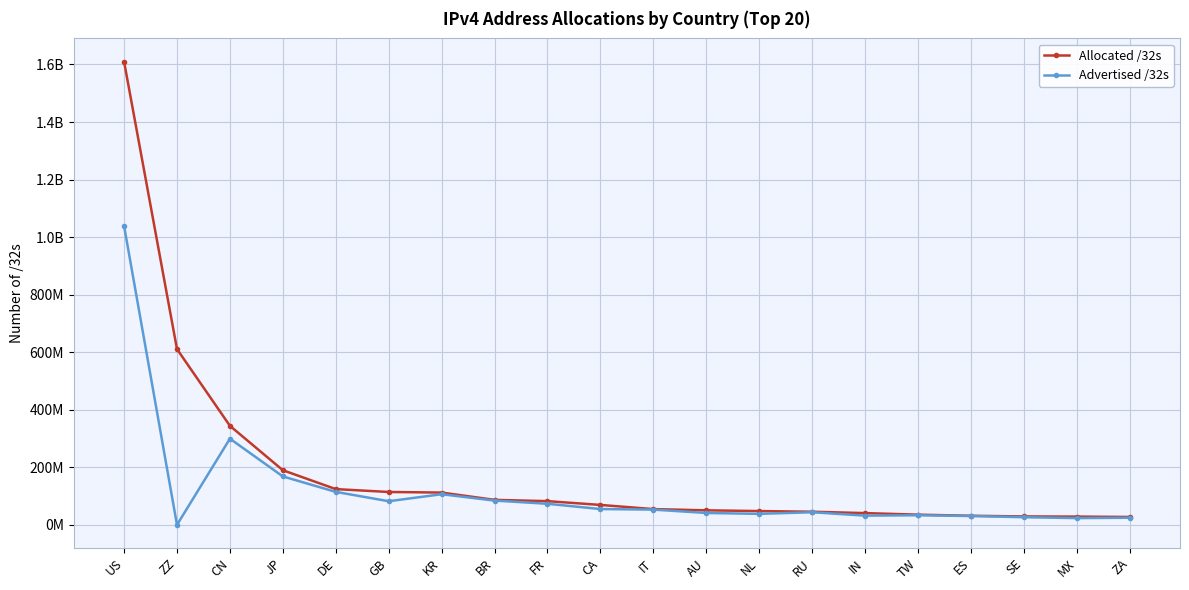

Which series has the largest range (max minus min)?

Allocated /32s